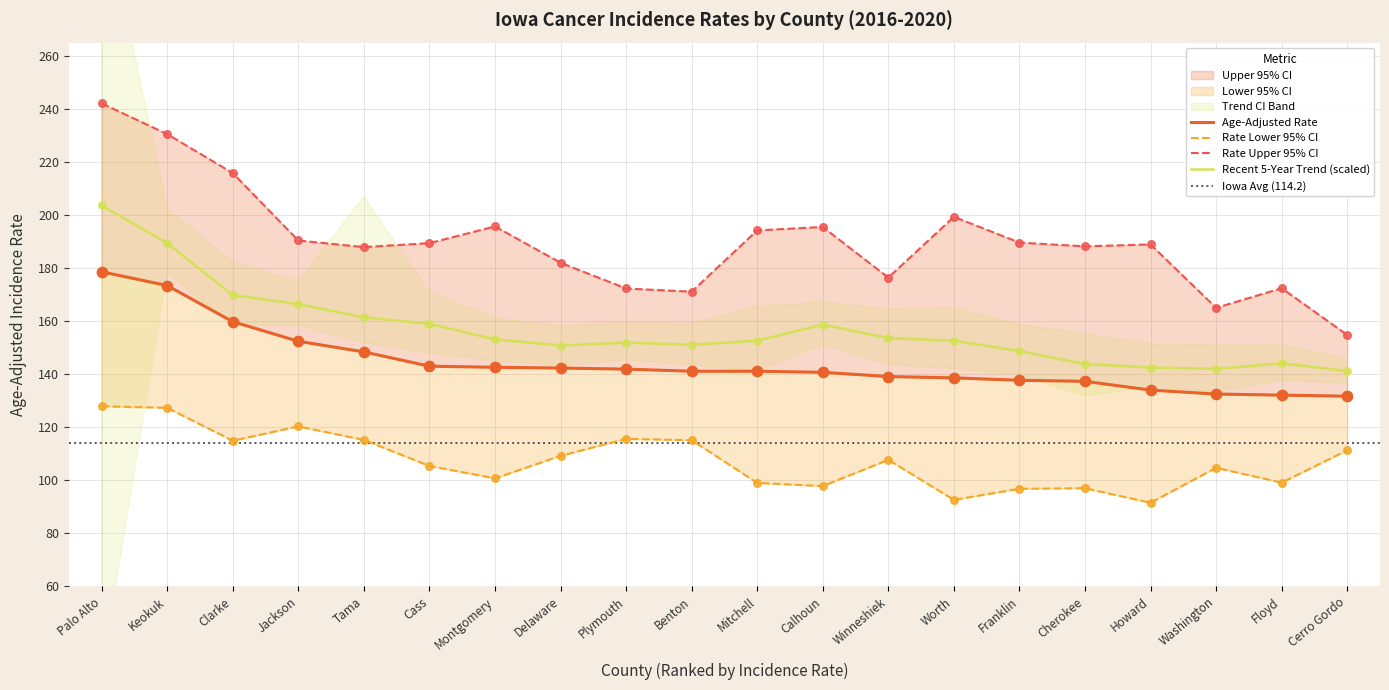

Which series contains the lowest Y value?

Lower 95% CI